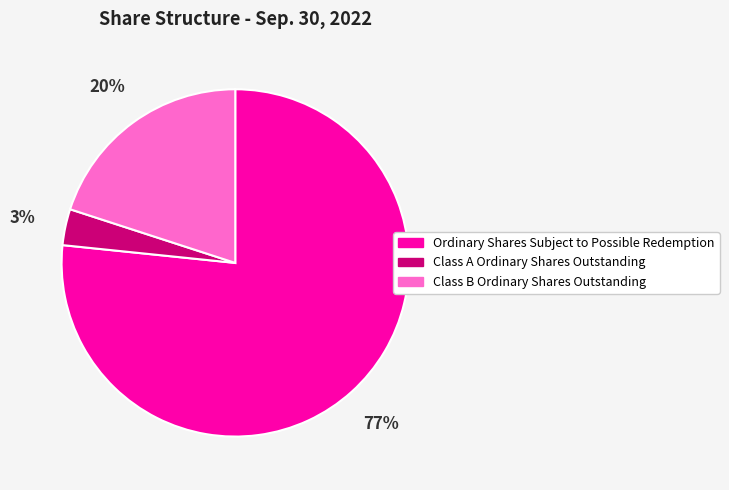

Combined, do Class A Ordinary Shares Outstanding and Class B Ordinary Shares Outstanding account for over 50%?

No